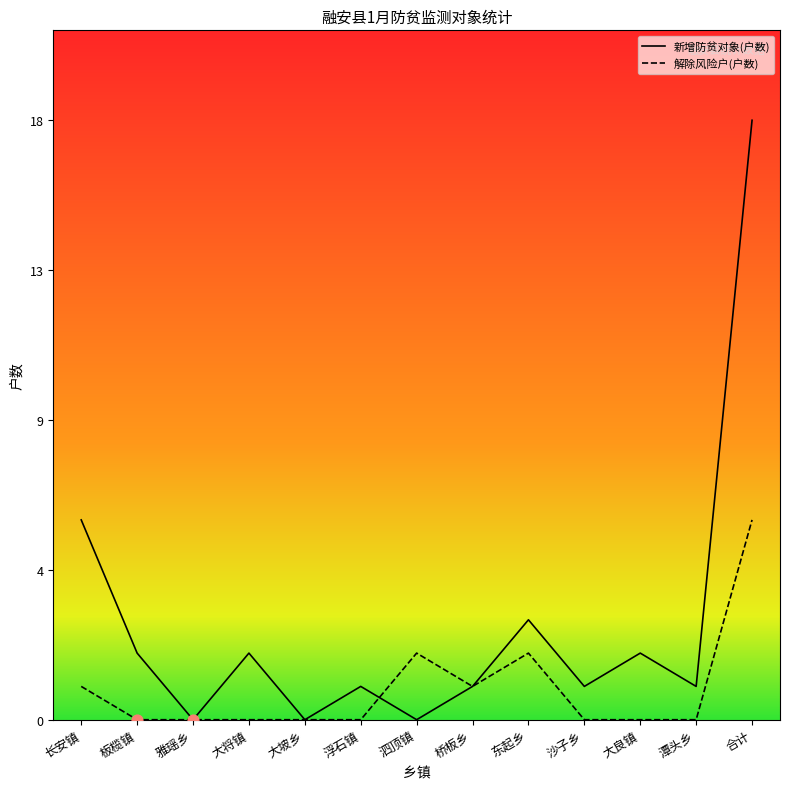

What is the total value across all series at 长安镇?

7